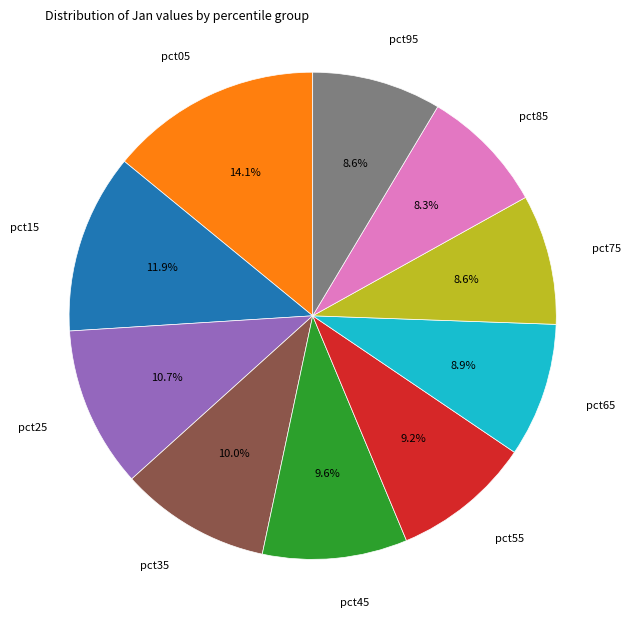

What is the ratio of the value at pct25 to the value at pct75?

1.2